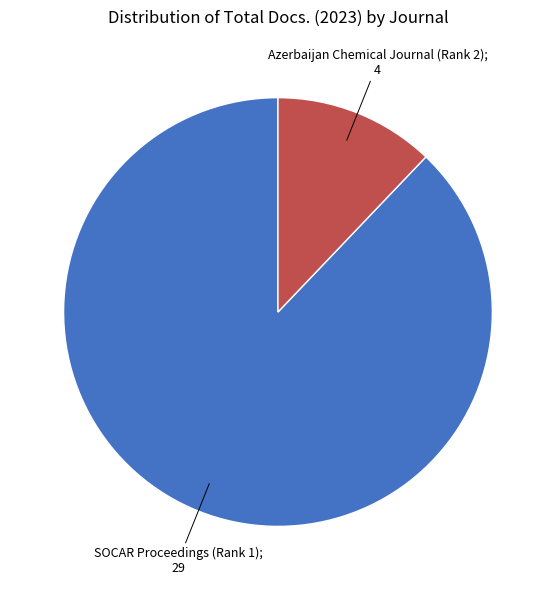

Is there a majority slice in this chart?

Yes